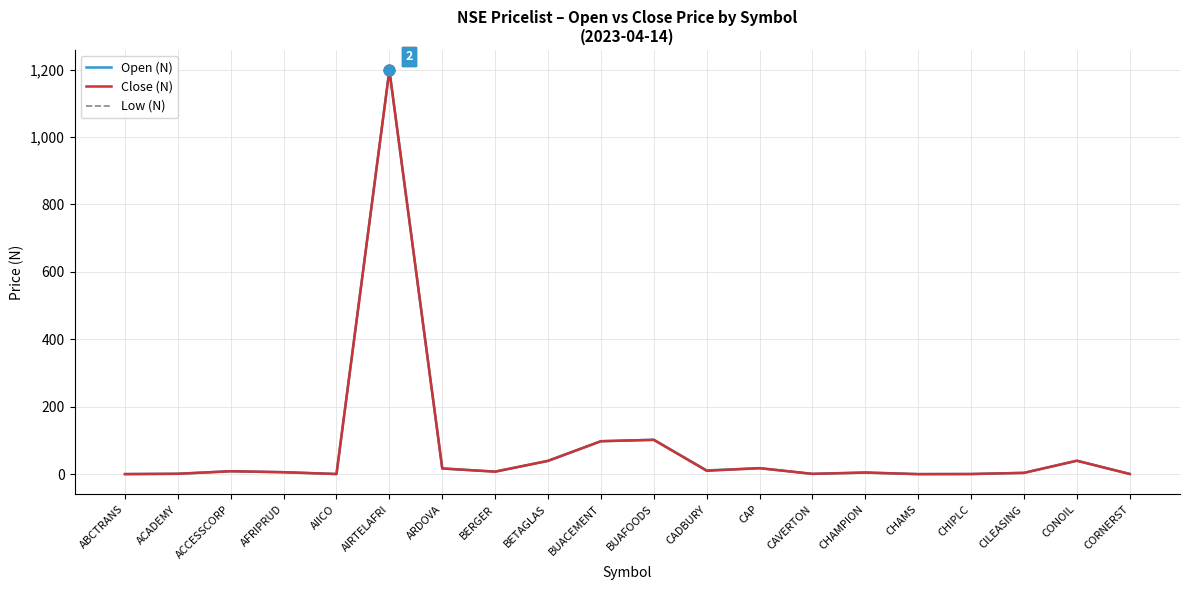

What is the total value across all series at CHAMPION?

14.8